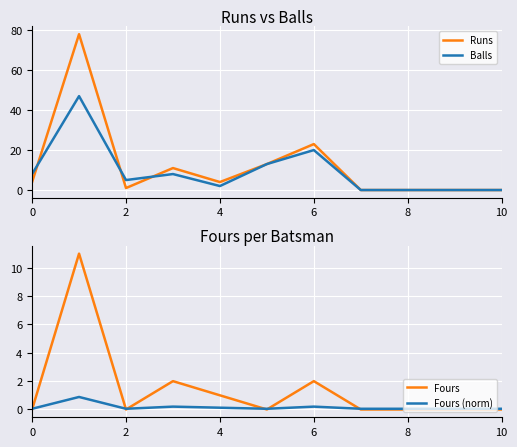

What is the difference between the maximum and second lowest values in the Runs series?

78